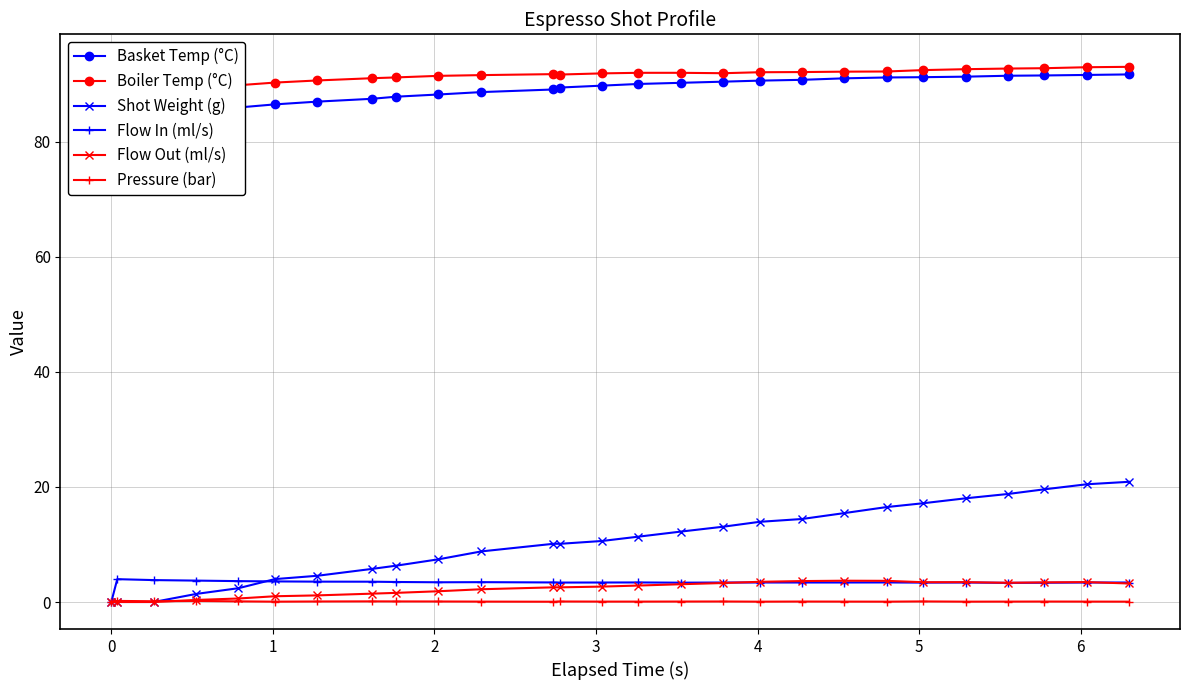

True or false: Shot Weight (g) and Basket Temp (°C) cross at least once.

False